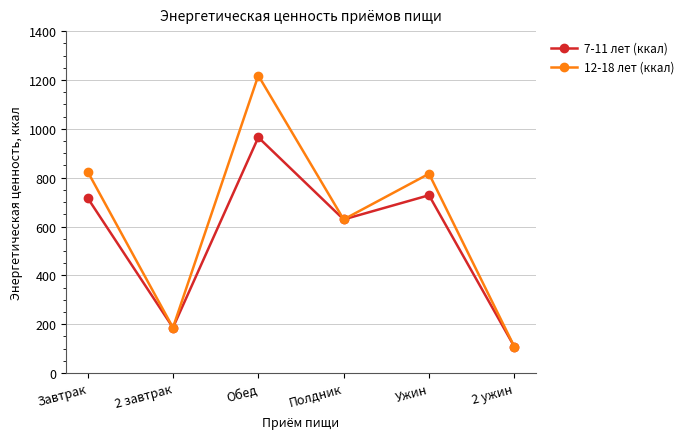

Read the 12-18 лет (ккал) value at 2 ужин.

108